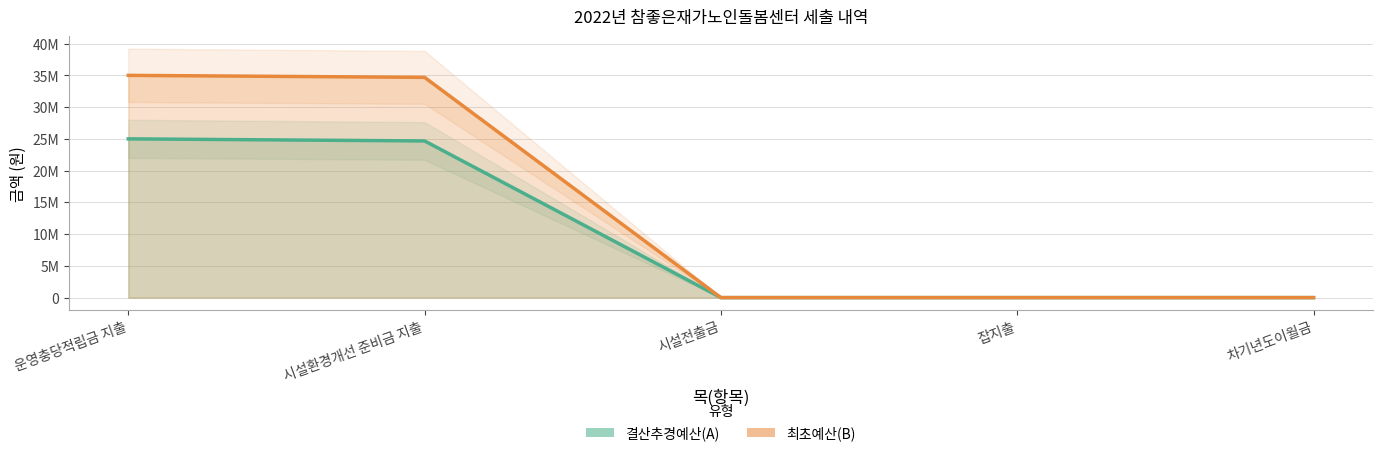

Reading left to right, extract all data points from this chart.

결산추경예산(A): 25000000	24672000	0	0	0
최초예산(B): 35000000	34684000	0	0	0